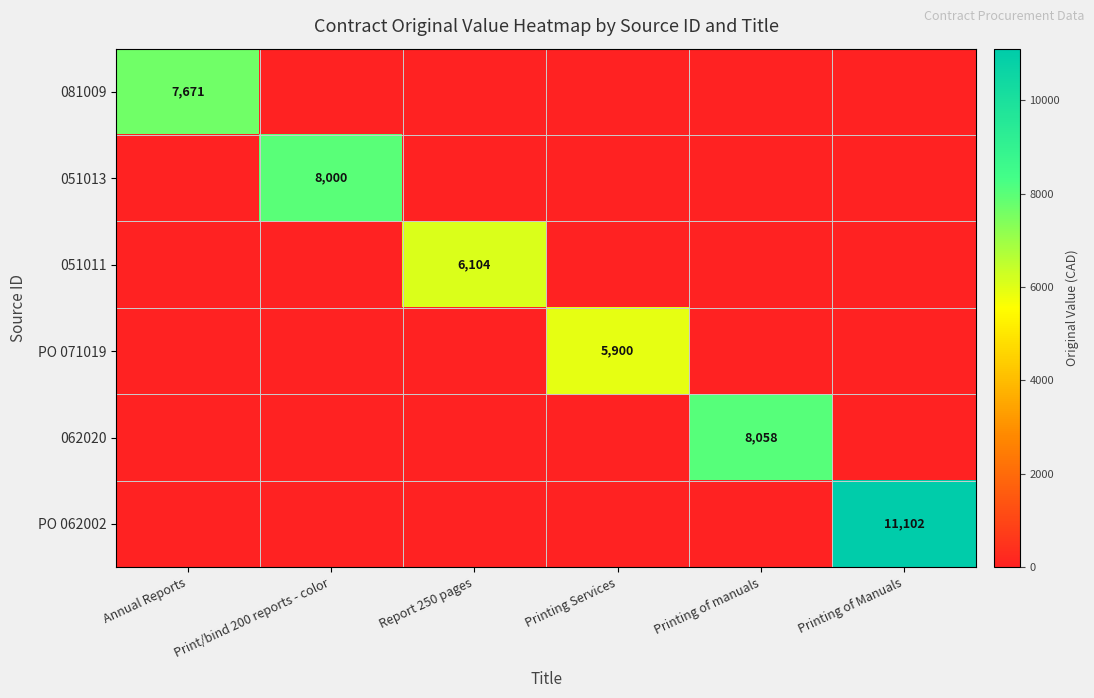

True or false: 051013 has a value of 8000 at Print/bind 200 reports - color.

True